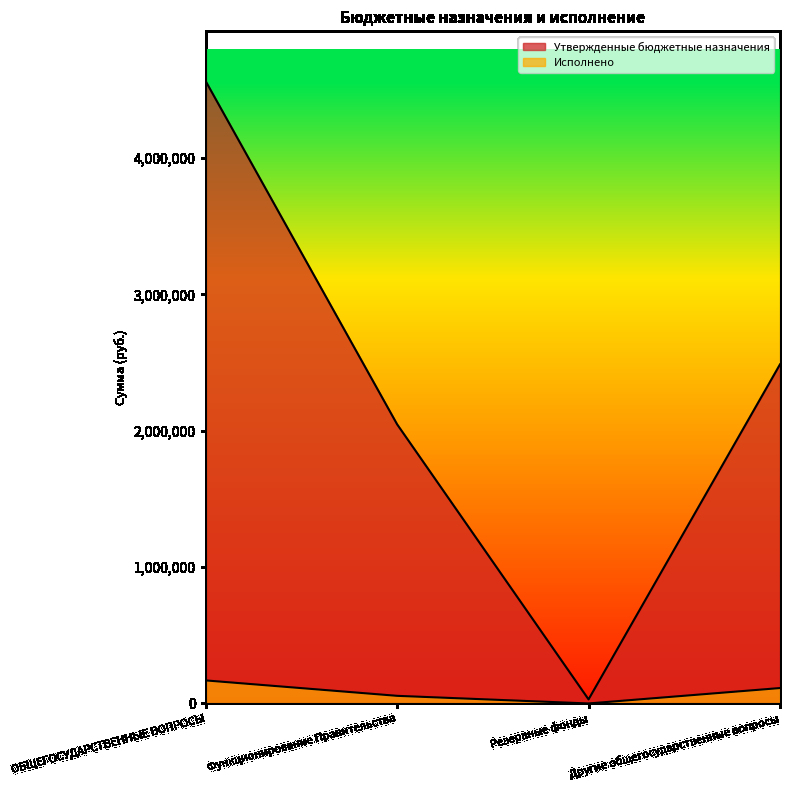

What is the difference between the maximum and second lowest values in the Исполнено series?

113061.8